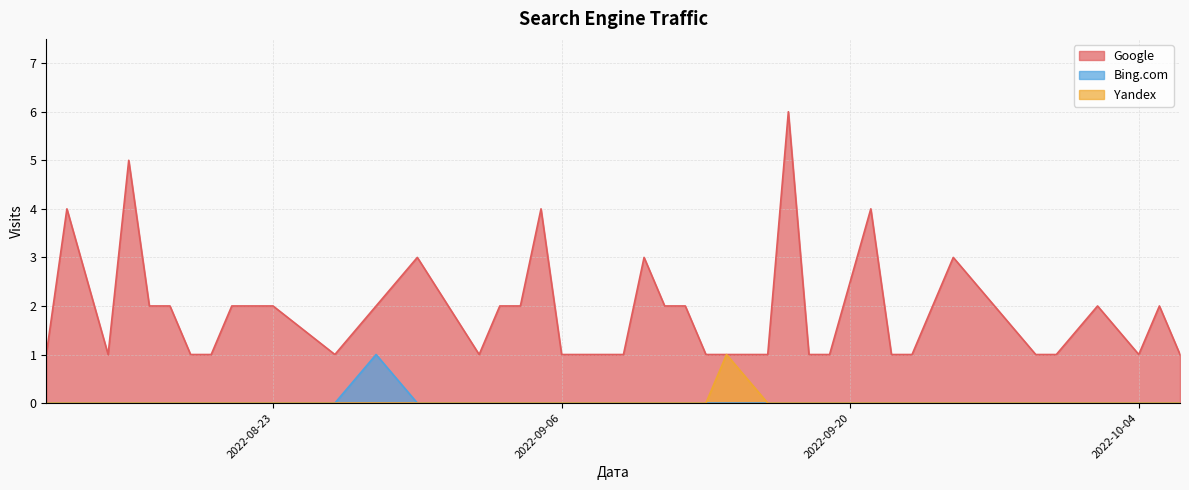

Is it true that Google equals 2 at 2022-08-28?

True